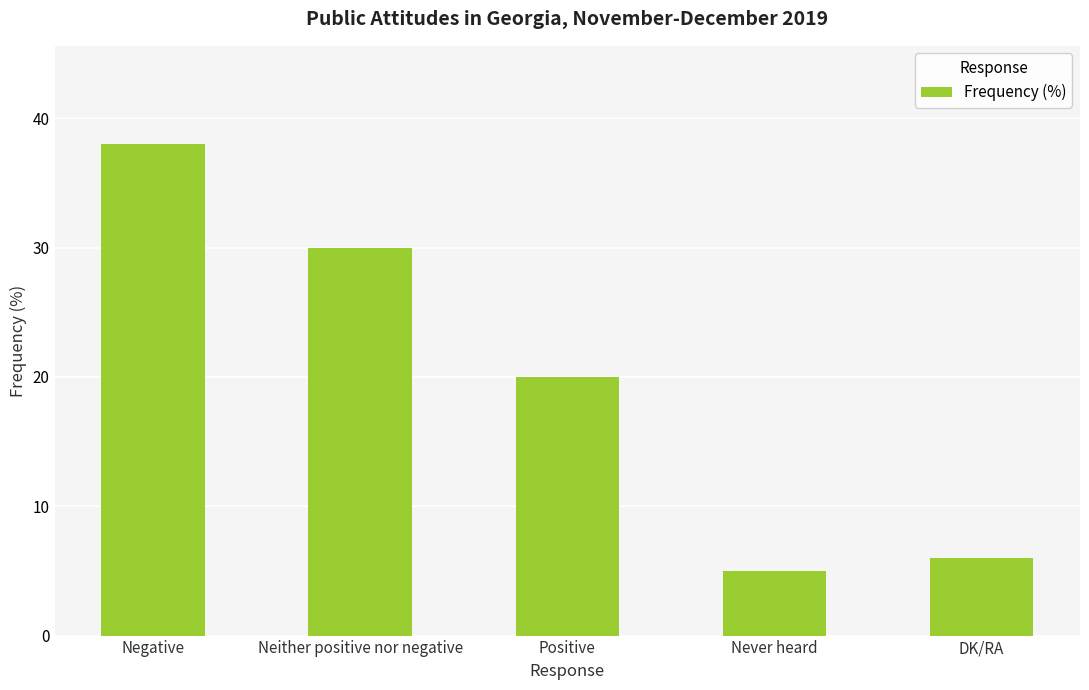

What is the change in value from Negative to Never heard?

-33